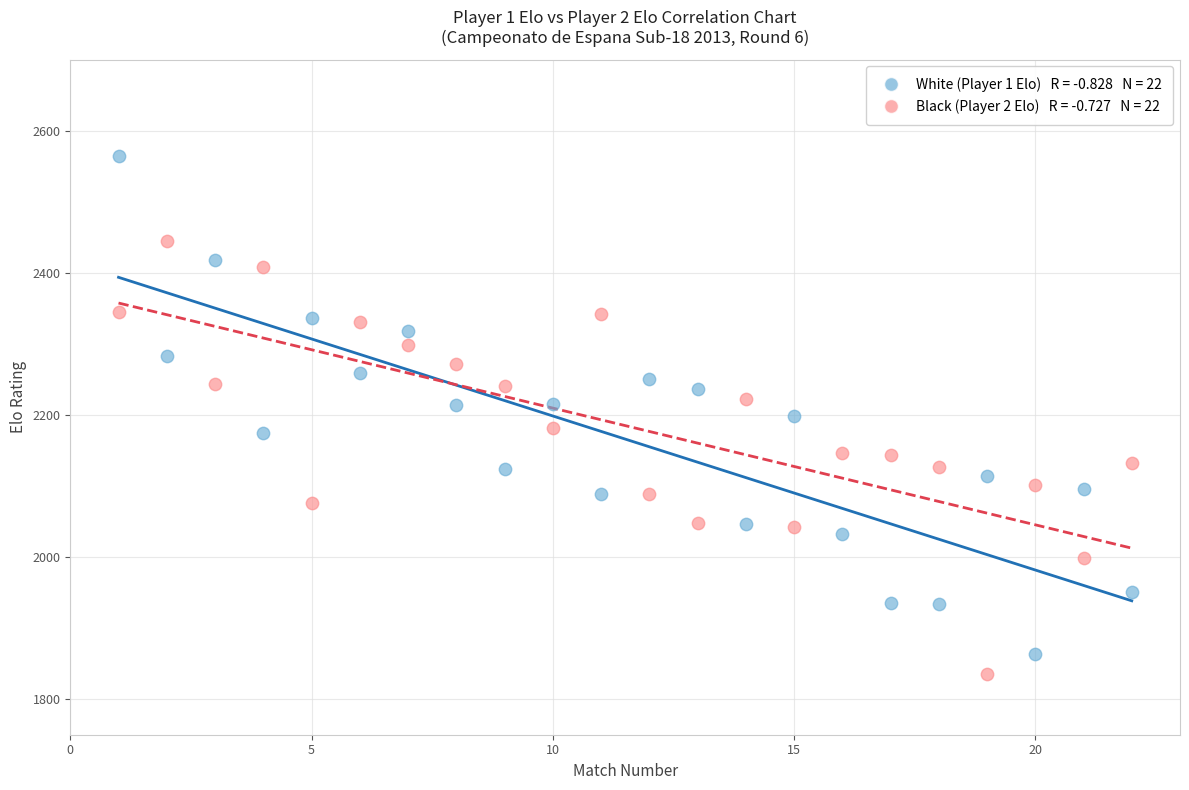

Count the number of points in this scatter plot.

44